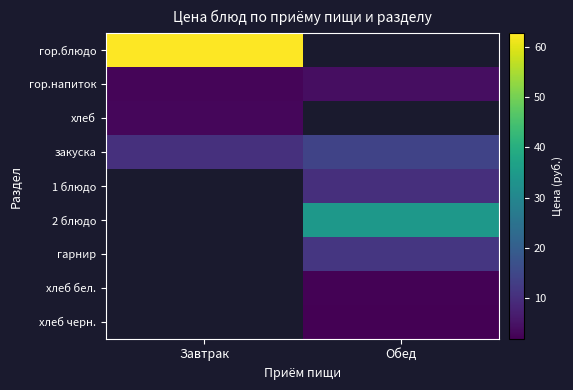

The гор.напиток series shows 2.7 at Завтрак. True or false?

True